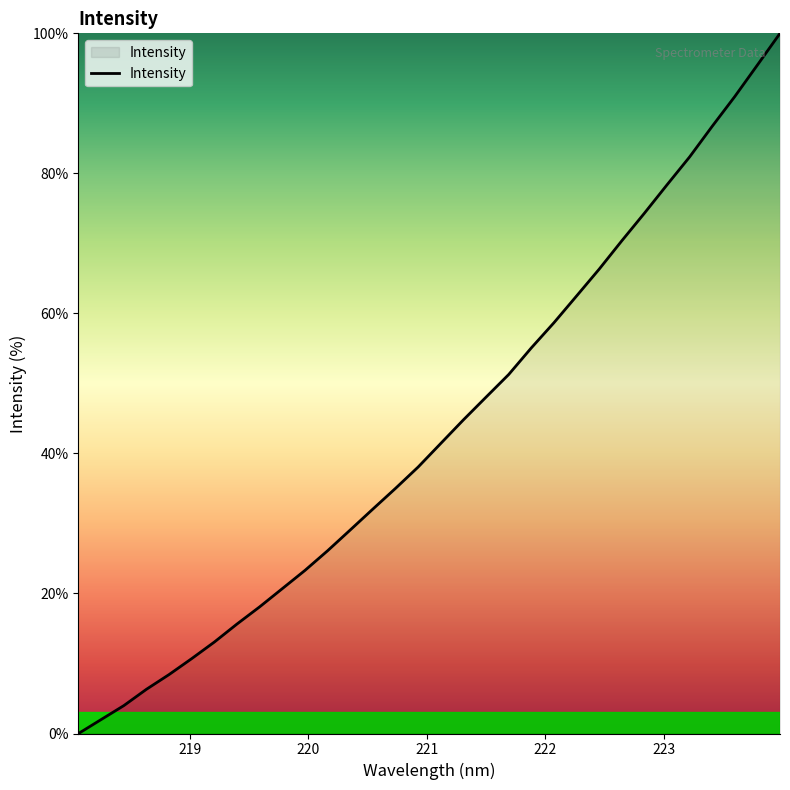

What is the difference between the maximum and minimum values?

100.0